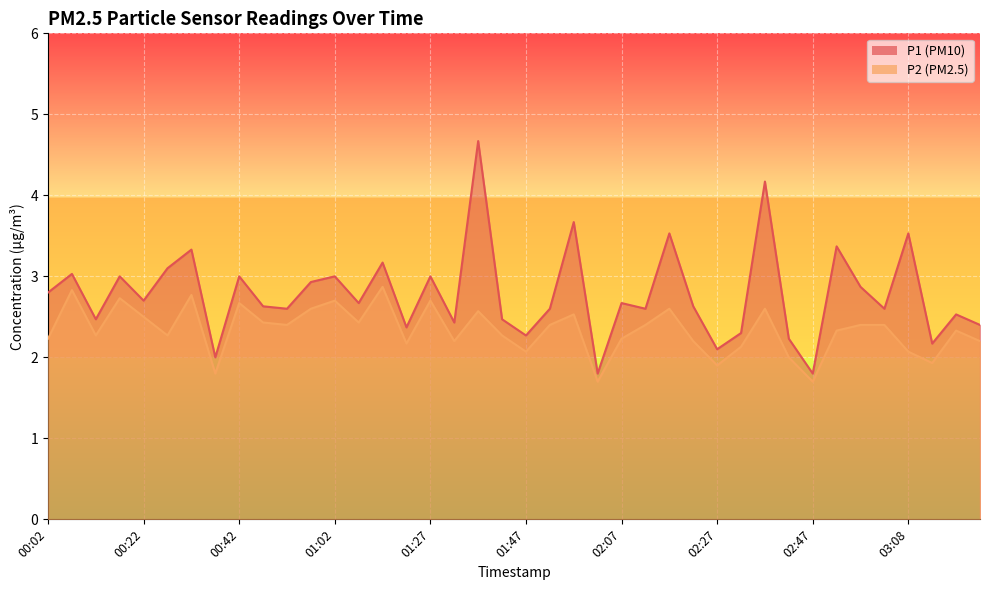

In P2, how many points are lower than both neighbors (excluding endpoints)?

12